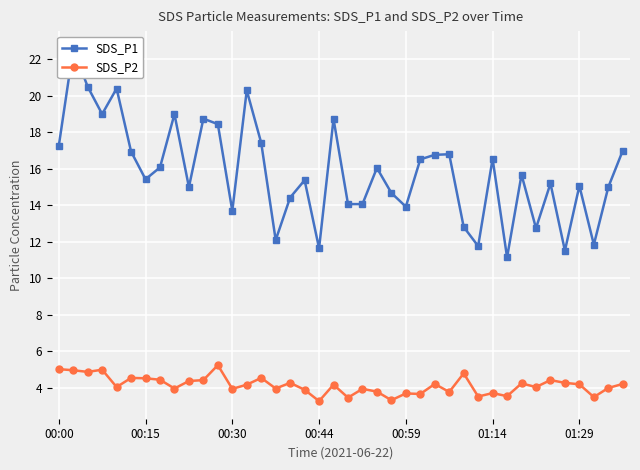

How many lines are shown in the chart?

2